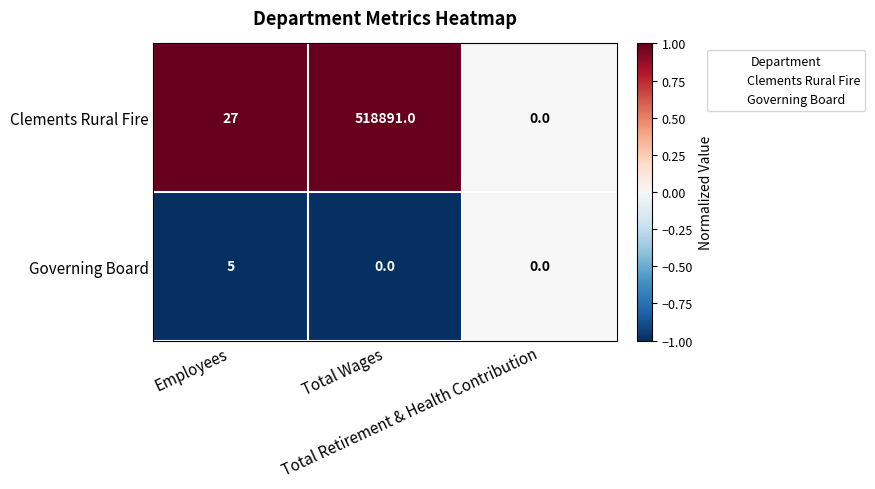

How many distinct data groups are displayed?

2